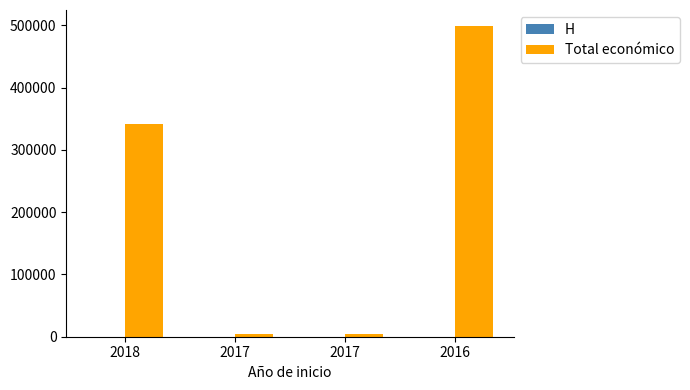

Are the bars horizontal?

No